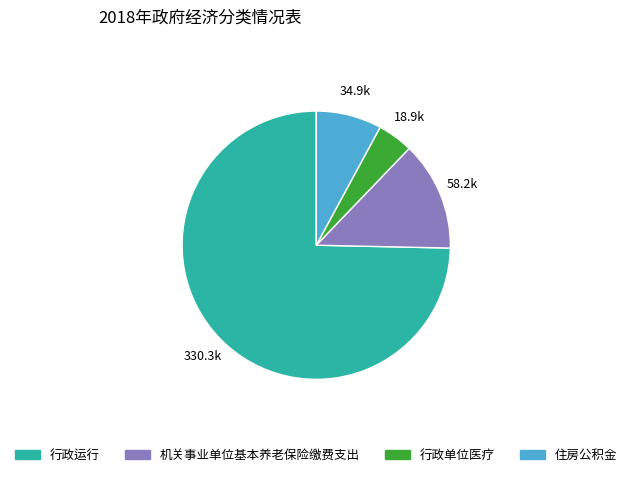

What is the smallest slice in the pie chart?

行政单位医疗